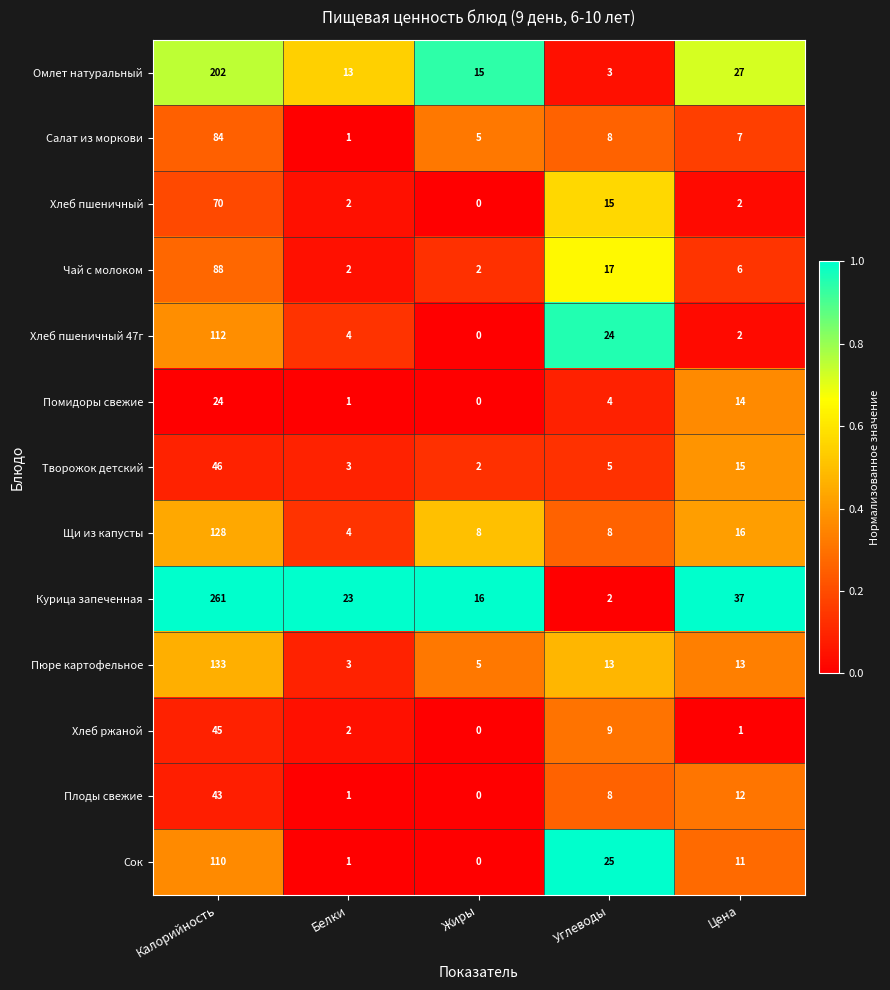

What is the difference between the maximum and minimum values in the Творожок детский series?

44